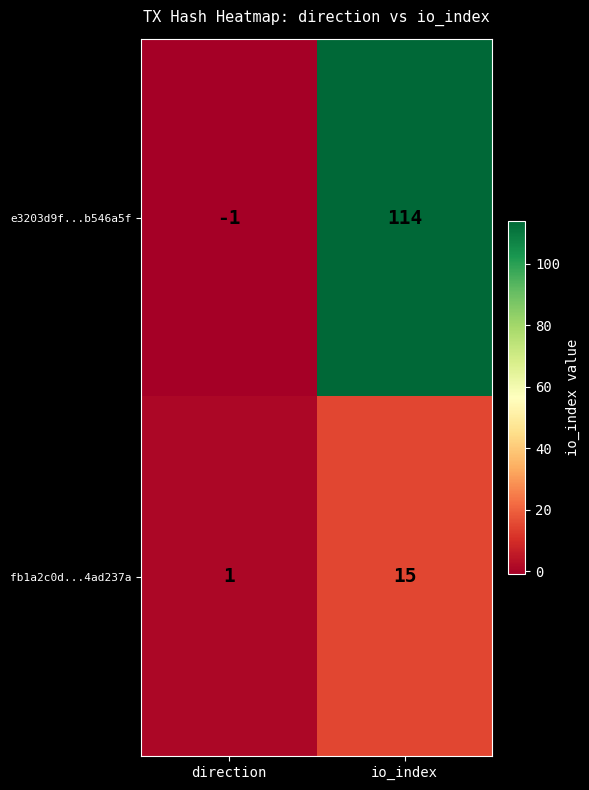

How many data points does each series have?

2